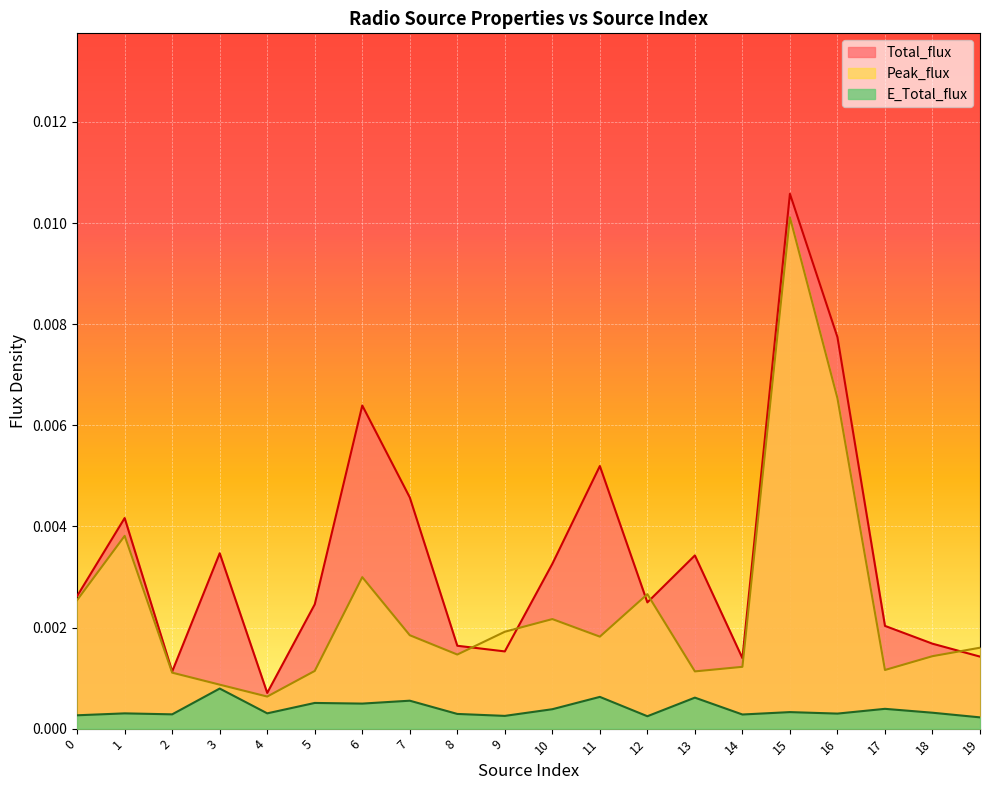

At which category is the sum across all series the highest?

15